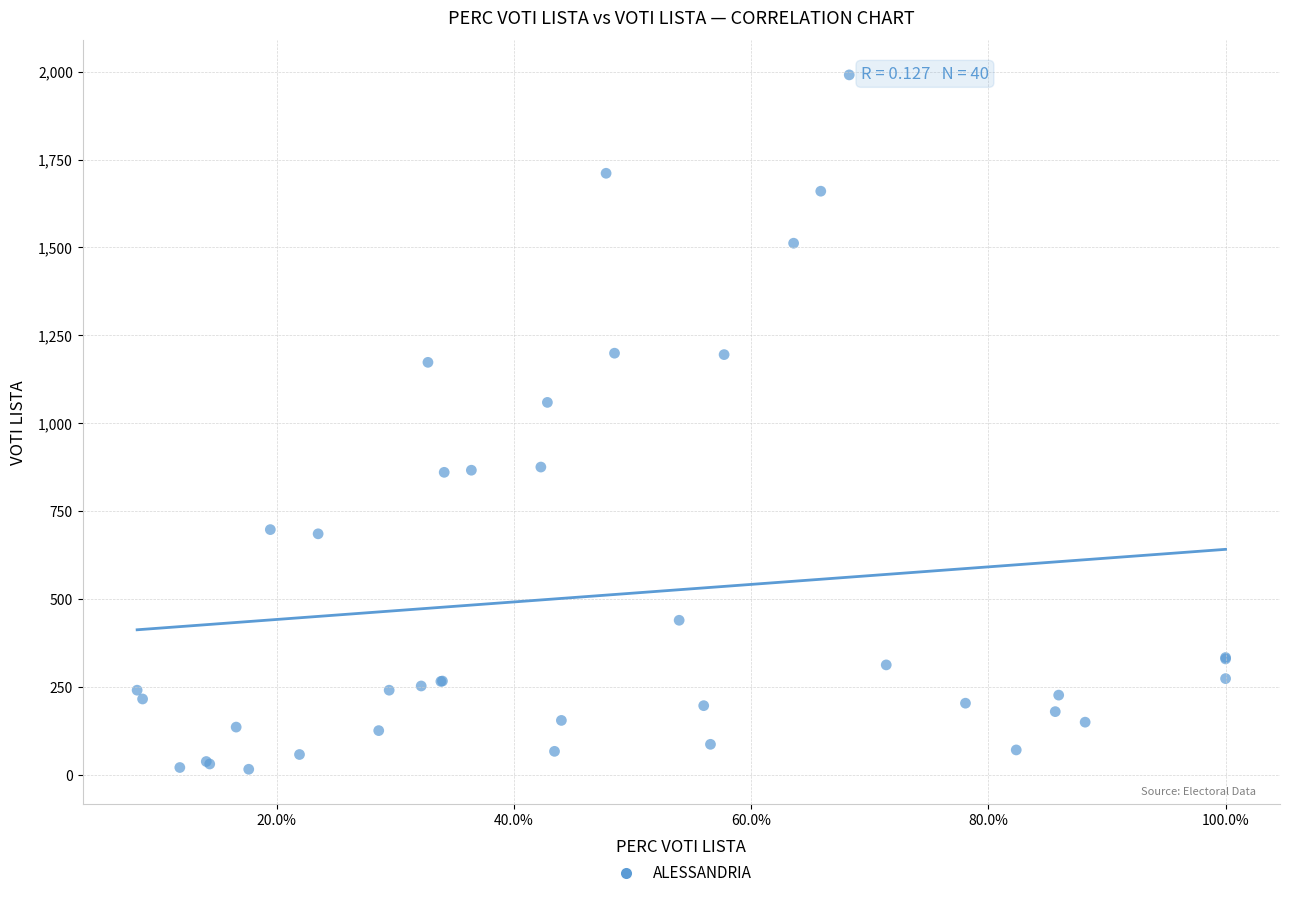

What Y value in the scatter plot is closest to 1003?

1059